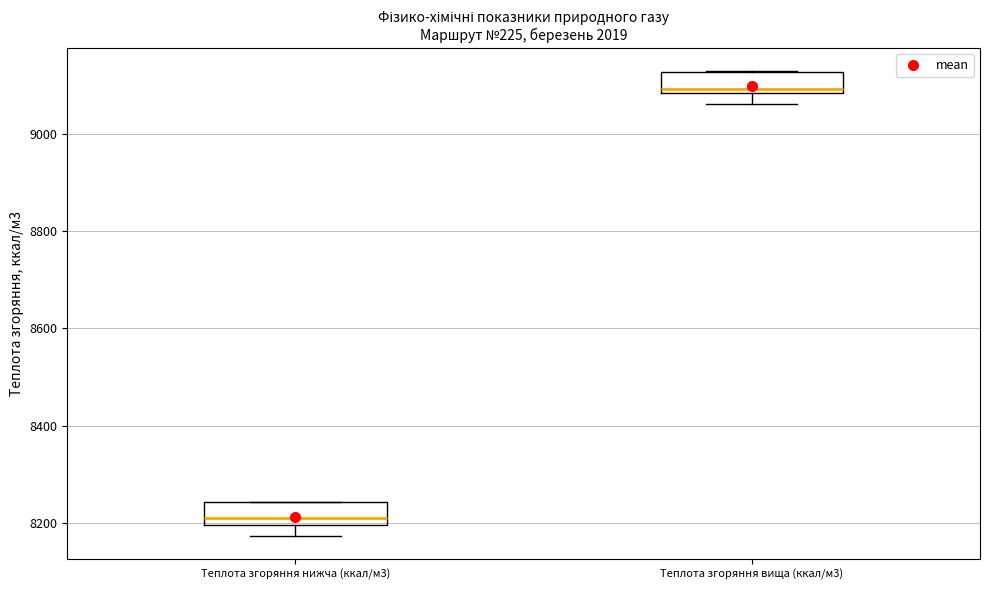

Where does the lower whisker of the box for Теплота згоряння нижча (ккал/м3) end on the y-axis? The values are not printed on the chart, so give them approximately, as read against the axis.

8180